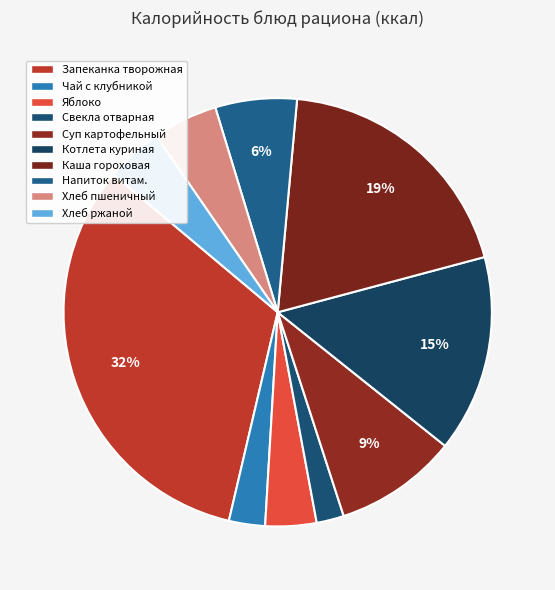

Count the number of slices in the pie.

10